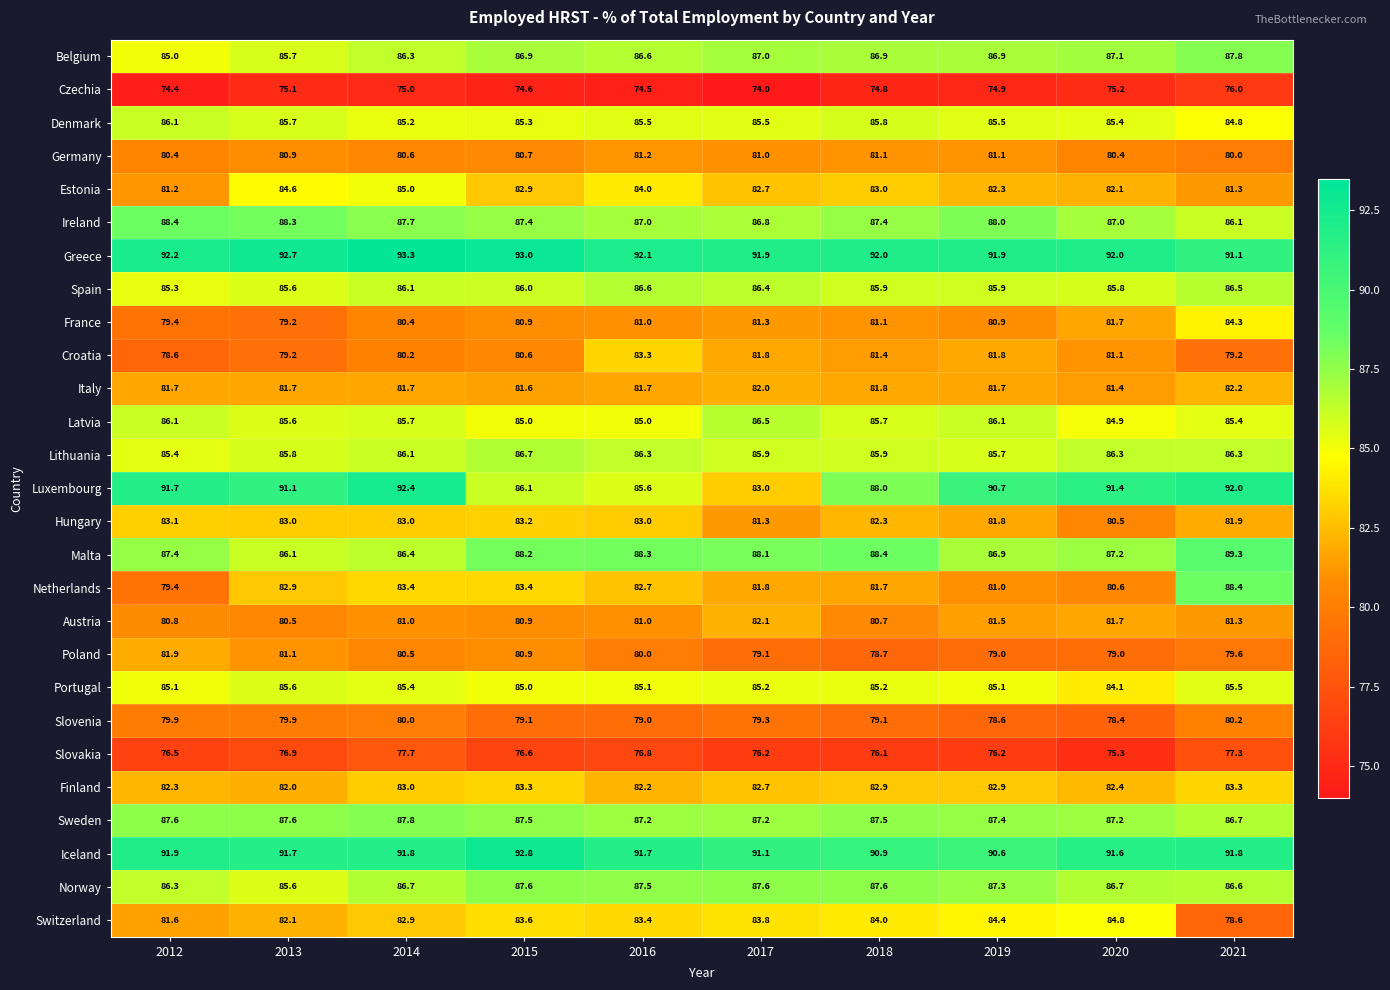

What is the total value across all series at 2019?

2266.1